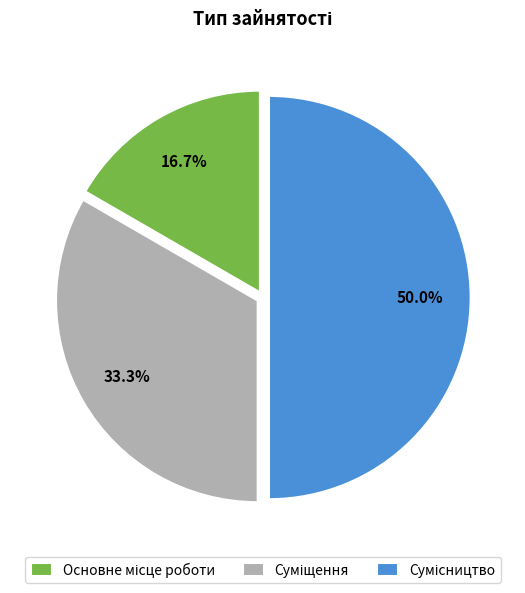

Which slice is the smallest?

Основне місце роботи